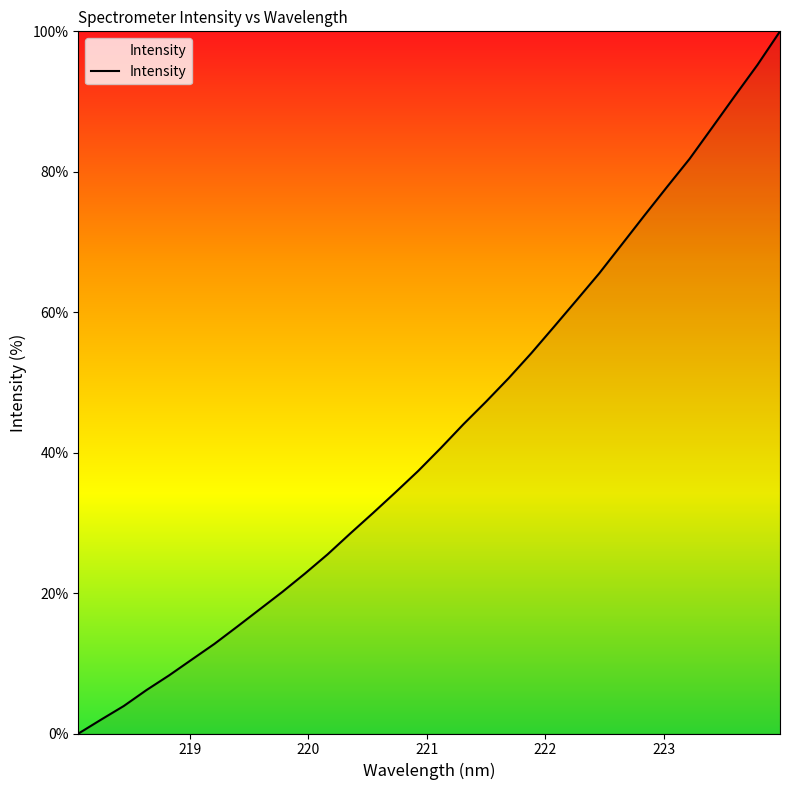

What is the greatest value displayed?

100.0